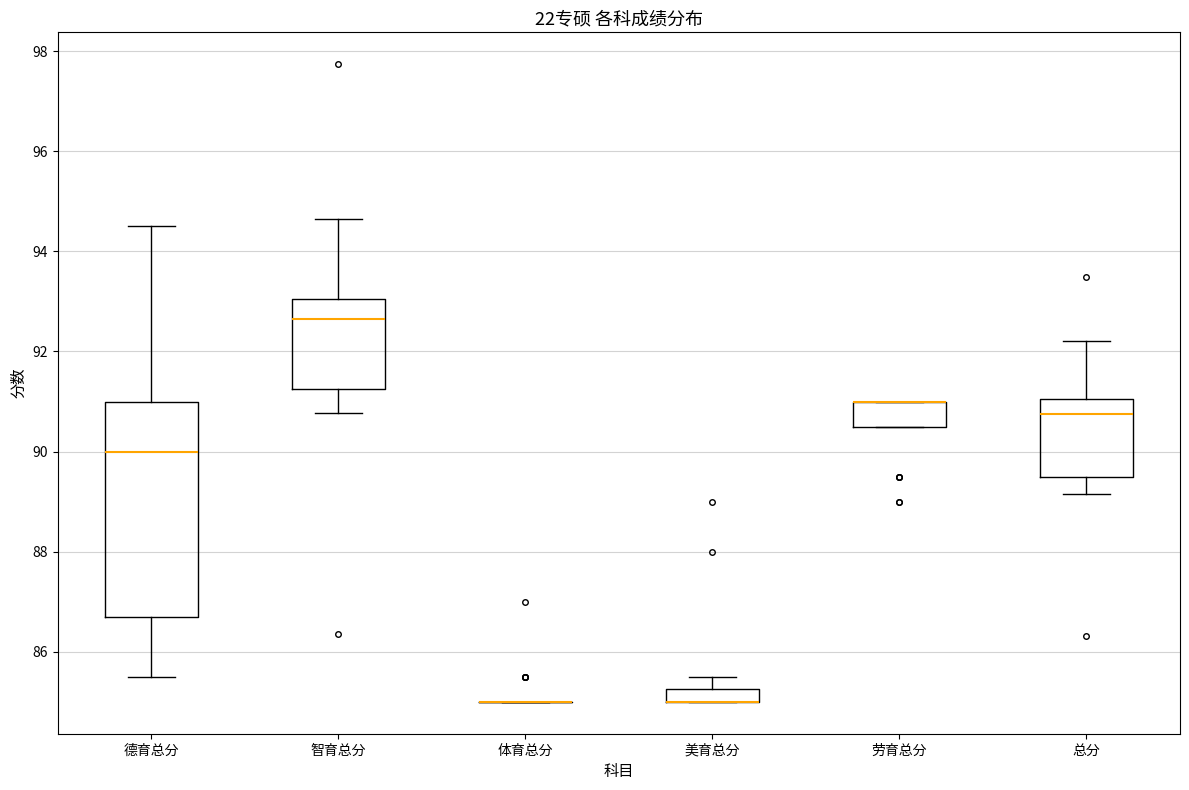

Where does the median line of the box for 德育总分 sit on the y-axis? The values are not printed on the chart, so give them approximately, as read against the axis.

90.0